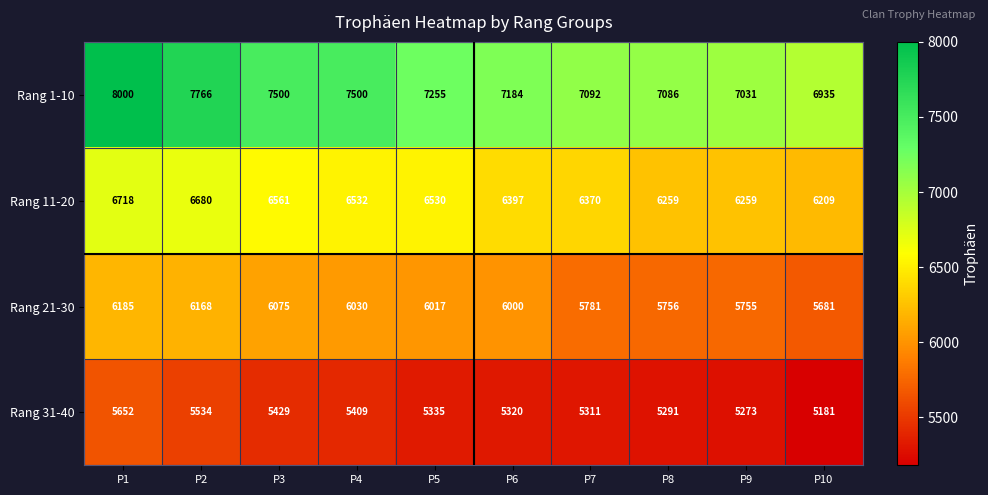

Which series has the largest range (max minus min)?

Rang 1-10